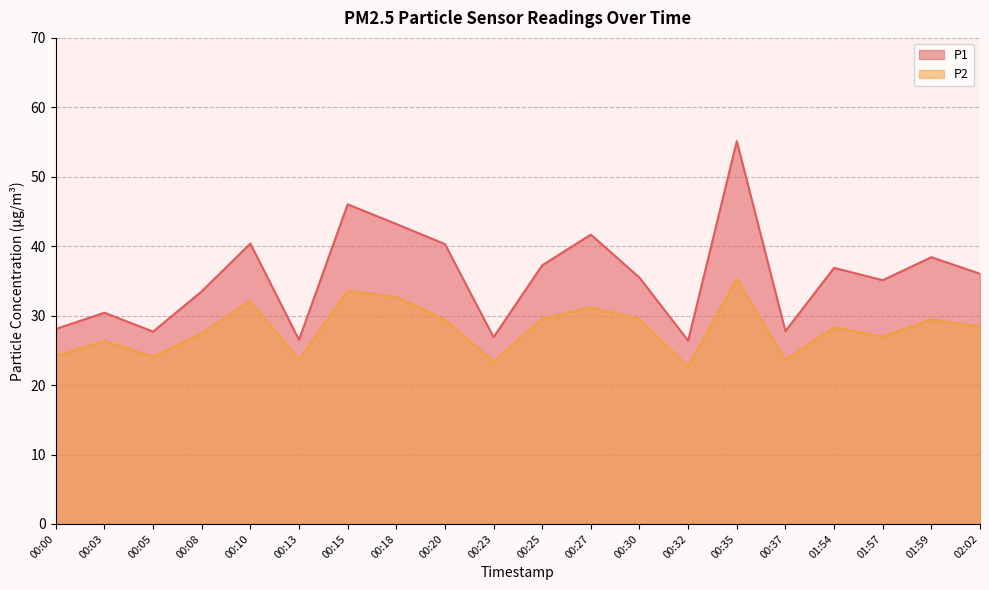

Reading right to left, what are all the values shown in this chart?

P1: 02:02=36.0	01:59=38.4	01:57=35.1	01:54=36.9	00:37=27.8	00:35=55.1	00:32=26.4	00:30=35.5	00:27=41.7	00:25=37.2	00:23=26.9	00:20=40.3	00:18=43.2	00:15=46.0	00:13=26.5	00:10=40.4	00:08=33.5	00:05=27.7	00:03=30.4	00:00=28.1
P2: 02:02=28.4	01:59=29.4	01:57=26.9	01:54=28.3	00:37=23.7	00:35=35.3	00:32=22.7	00:30=29.5	00:27=31.2	00:25=29.6	00:23=23.4	00:20=29.4	00:18=32.7	00:15=33.6	00:13=23.6	00:10=32.1	00:08=27.4	00:05=24.1	00:03=26.3	00:00=24.2